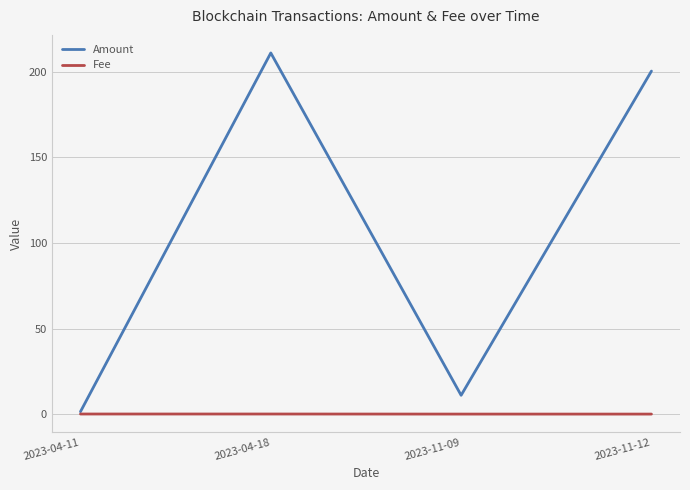

Between 2023-04-11 and 2023-04-18, which series saw the biggest shift?

Amount